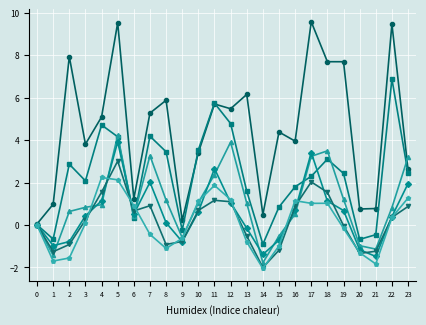

At which category is the sum across all series the highest?

5